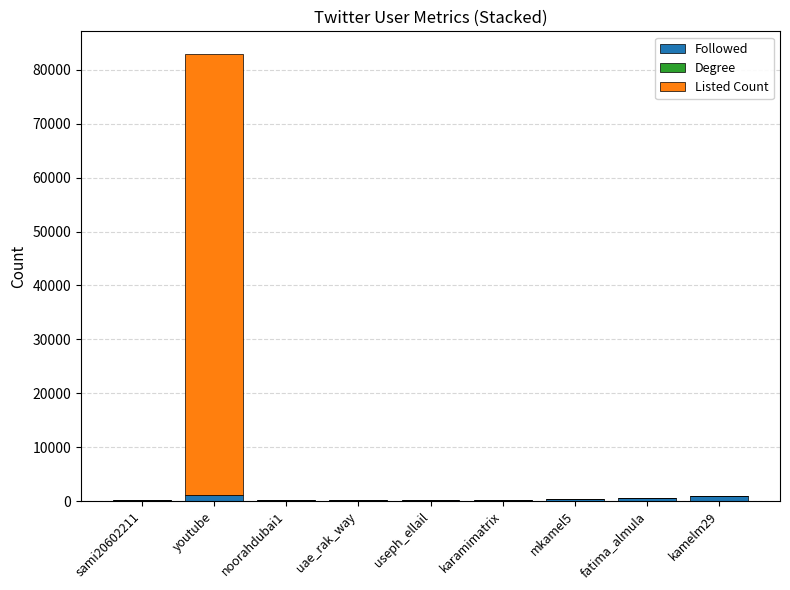

At which category is the sum across all series the highest?

youtube